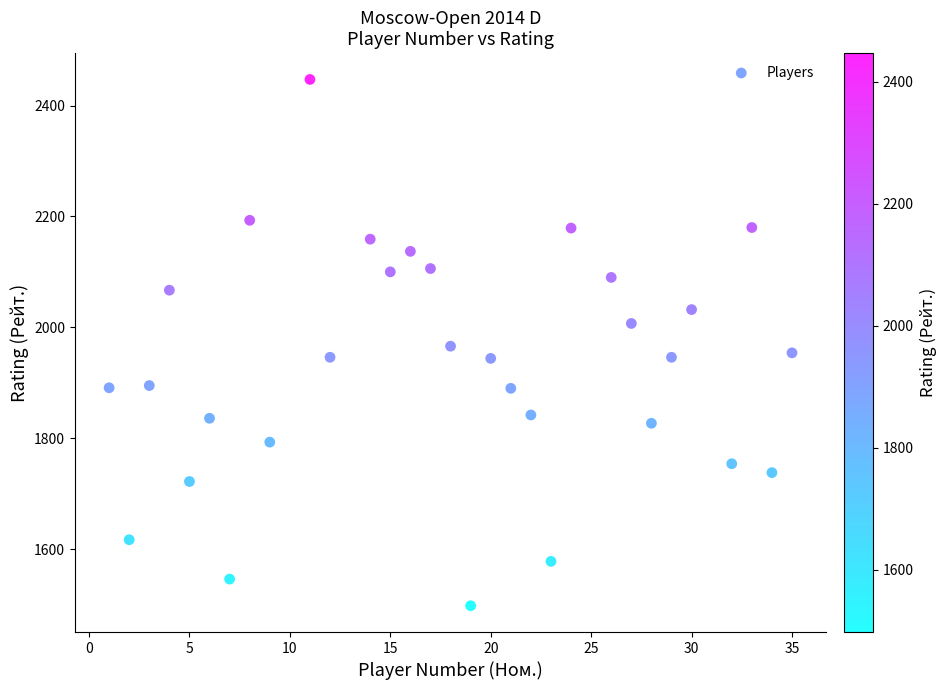

What is the range of Y values (max minus min)?

949